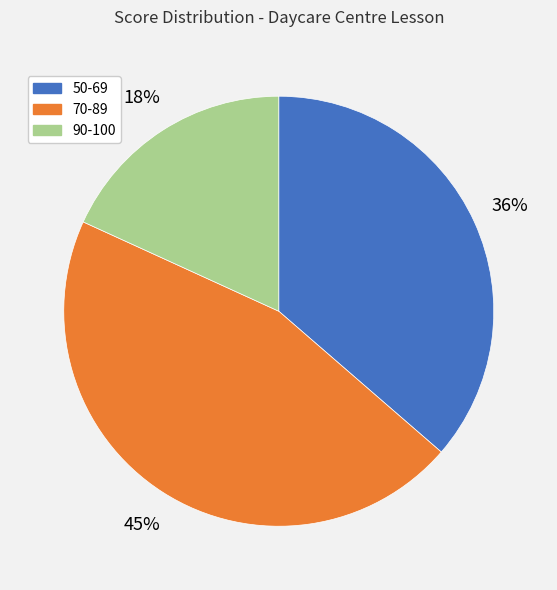

Is the sum of 90-100 and 50-69 greater than half?

Yes